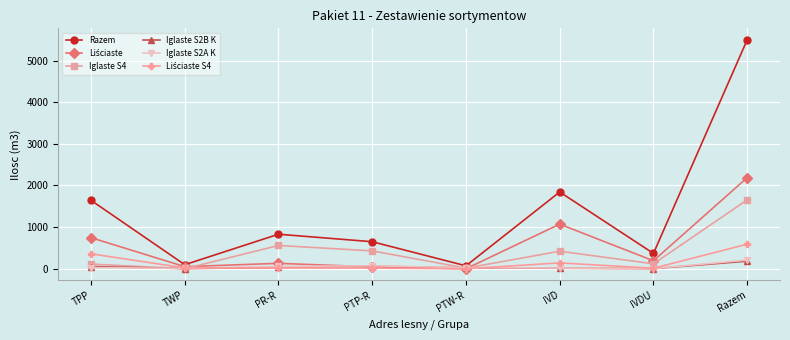

Count the number of data series in this chart.

6